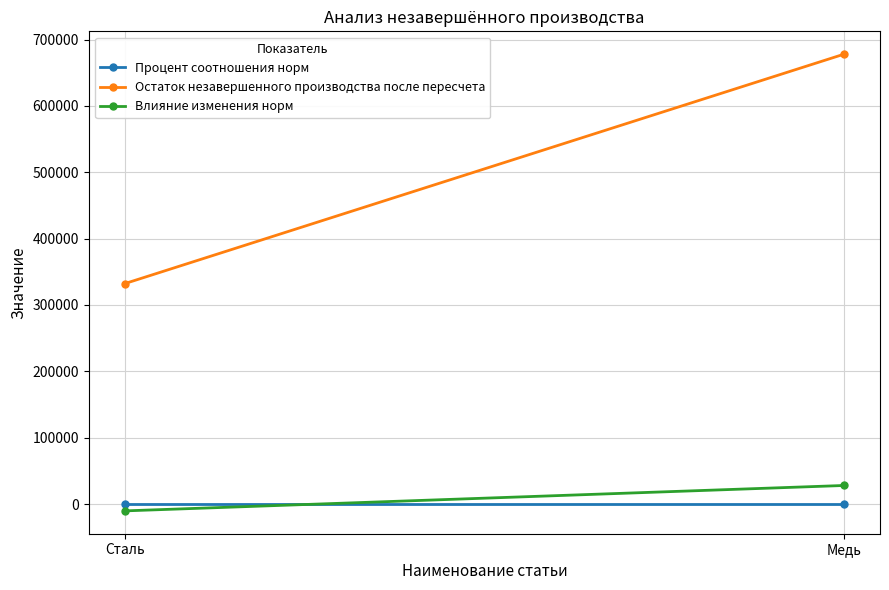

What are all the series names shown in the legend?

Процент соотношения норм, Остаток незавершенного производства после пересчета, Влияние изменения норм